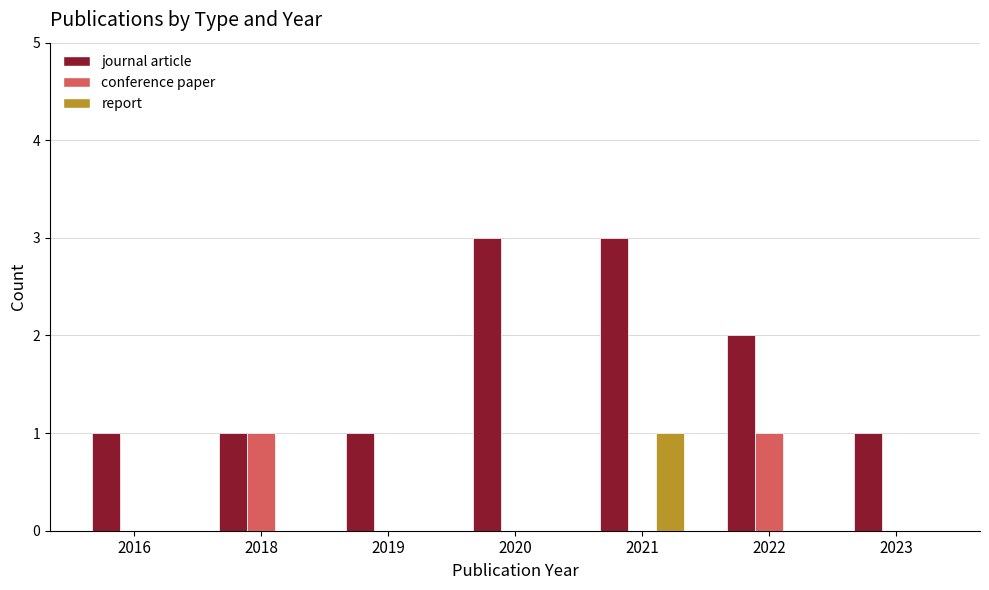

Reading left to right, transcribe all the data shown in this chart.

journal article: 2016=1	2018=1	2019=1	2020=3	2021=3	2022=2	2023=1
conference paper: 2016=0	2018=1	2019=0	2020=0	2021=0	2022=1	2023=0
report: 2016=0	2018=0	2019=0	2020=0	2021=1	2022=0	2023=0